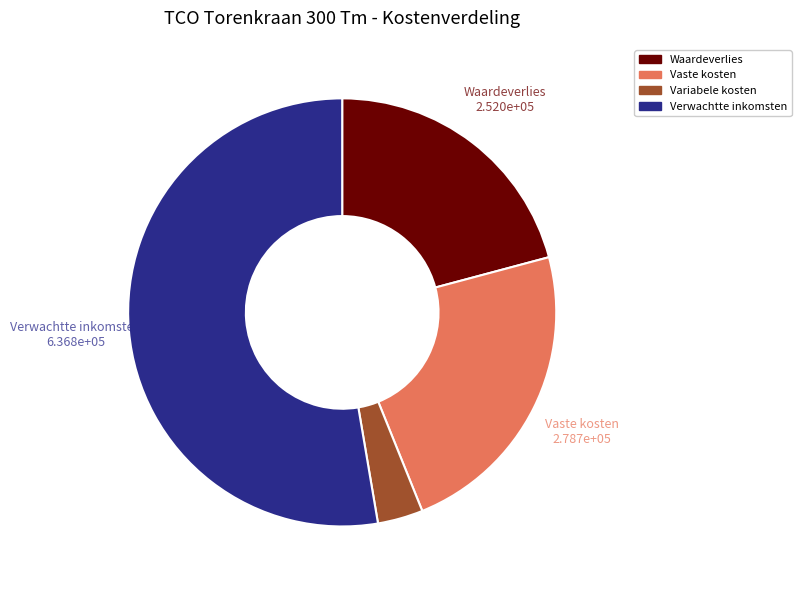

Do Vaste kosten and Waardeverlies together represent more than half of the pie?

No